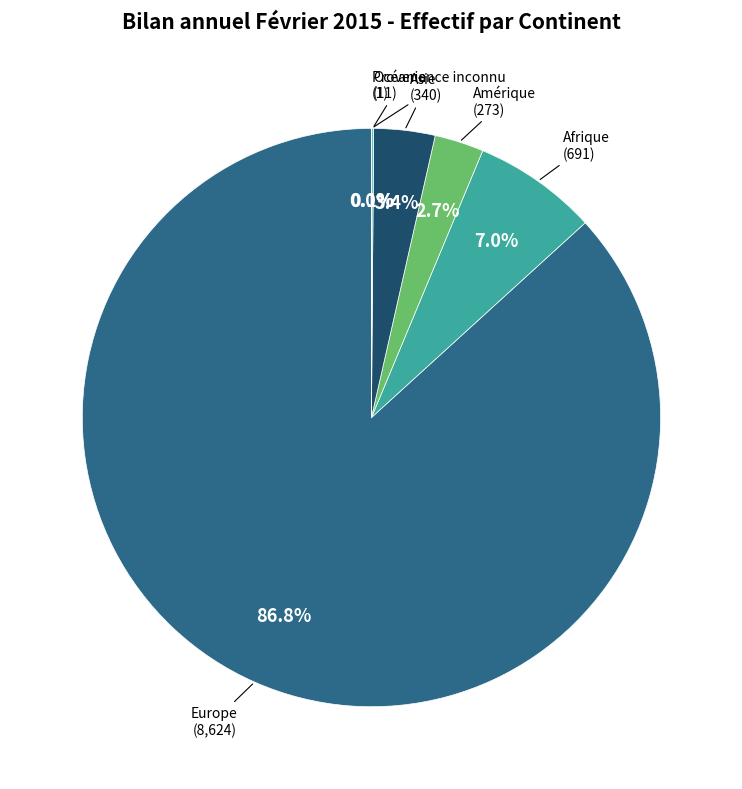

Which slice is the largest?

Europe